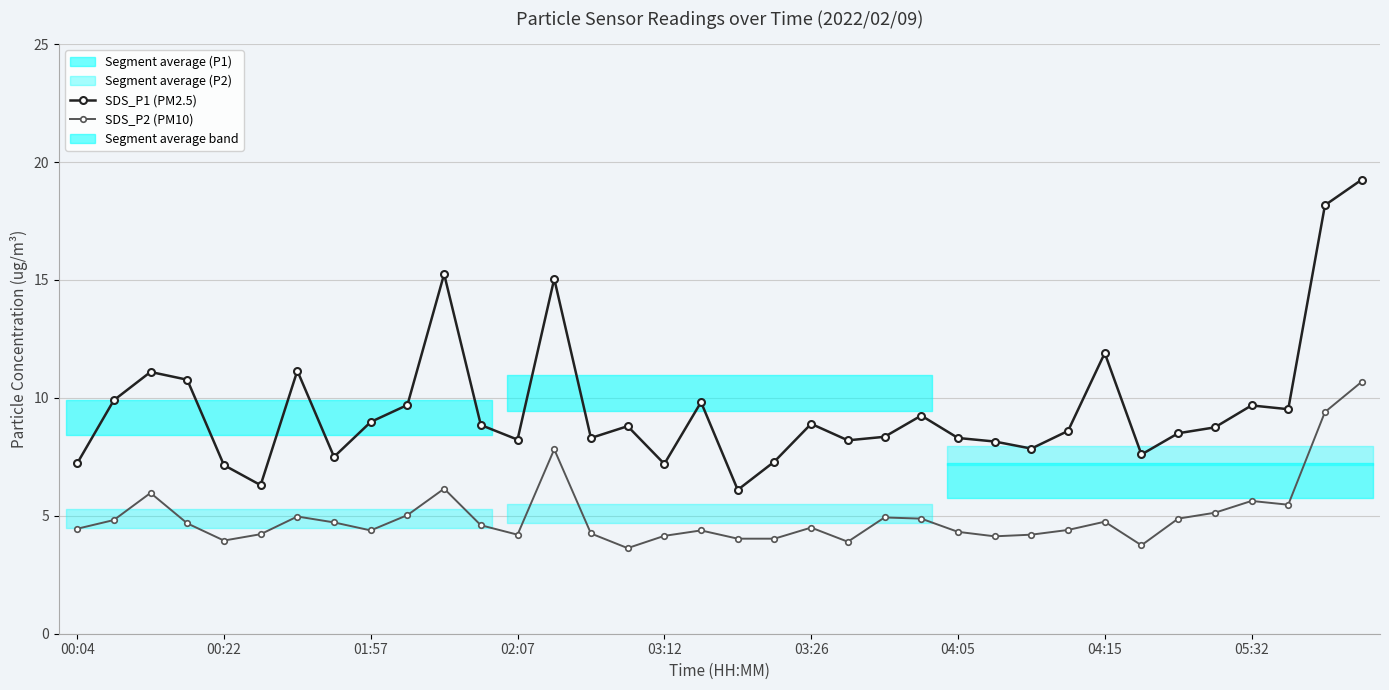

How many lines are shown in the chart?

2